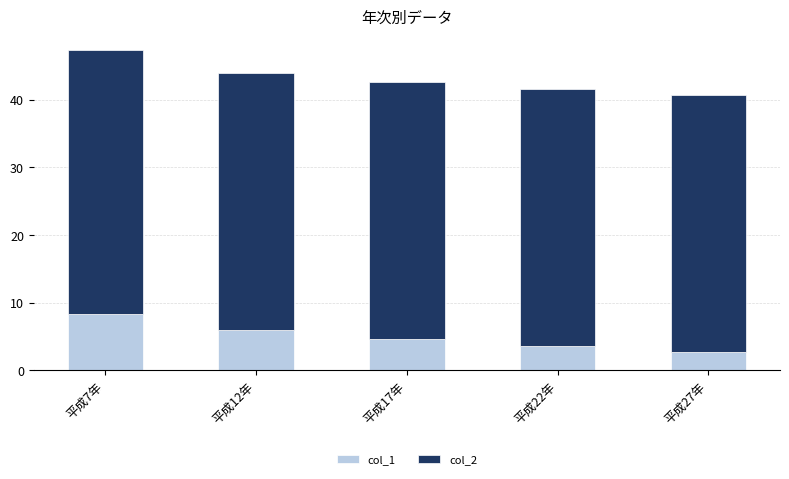

At which label does col_1 reach its peak?

平成7年